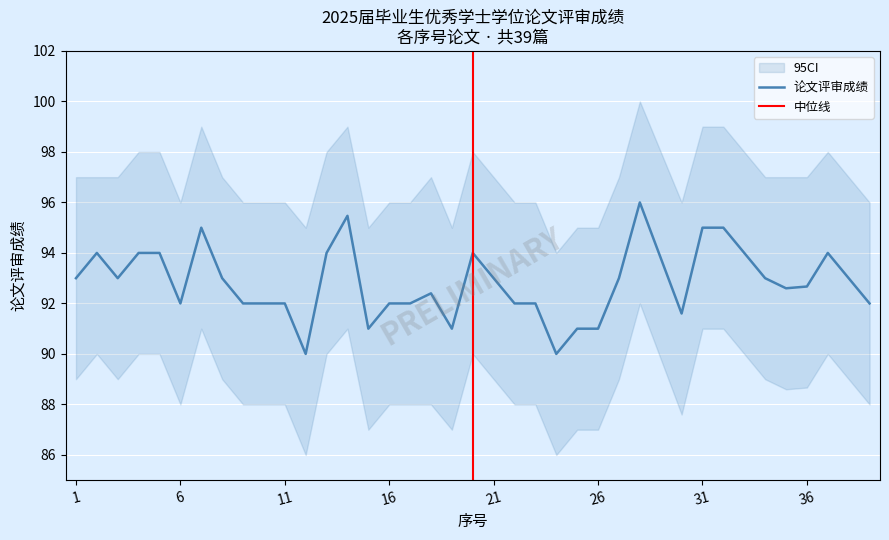

Is it true that the value at 3 is 139.8?

False